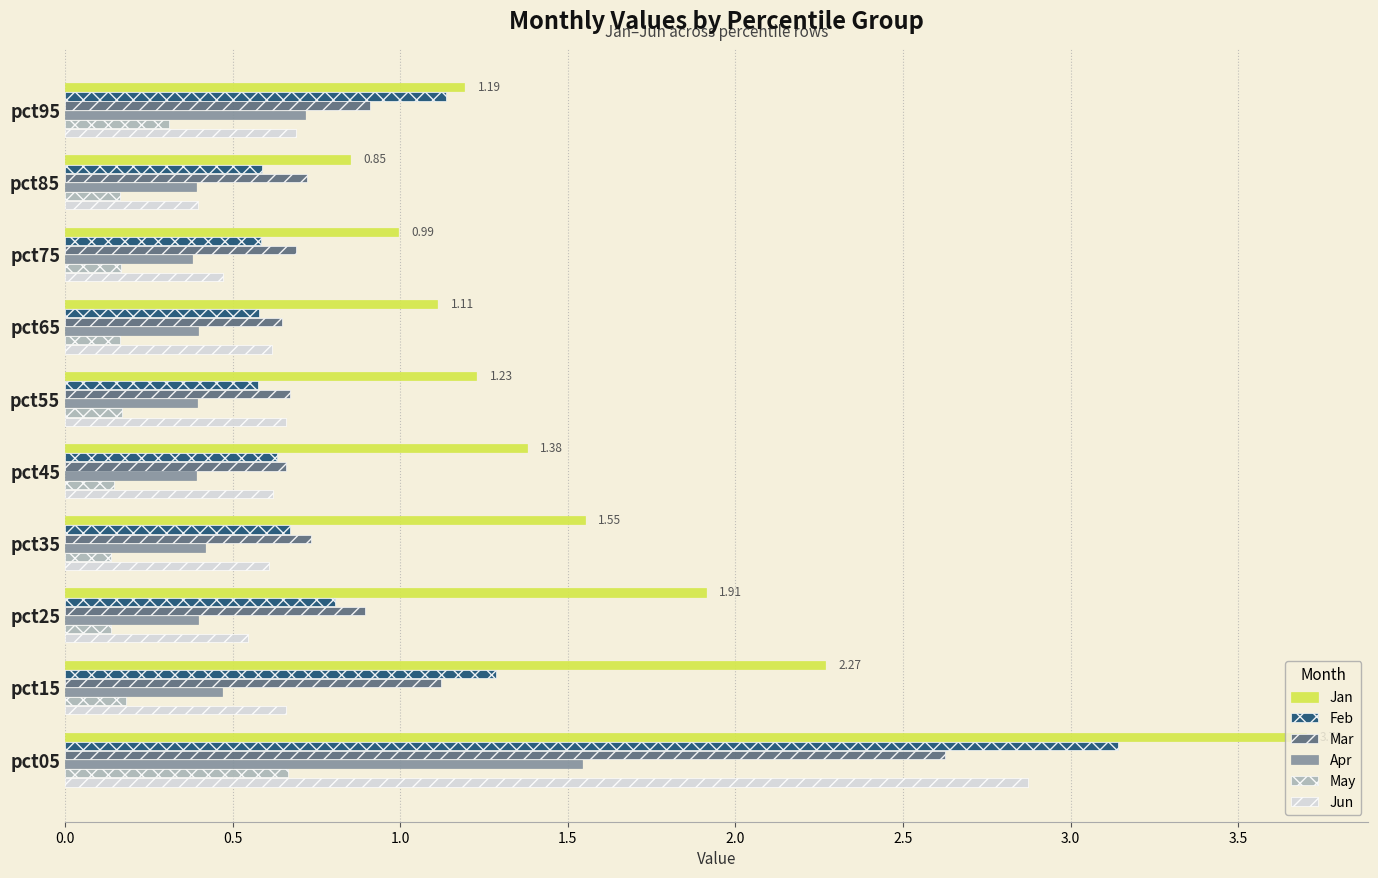

What is the spread (max minus min) of values at pct35?

1.4